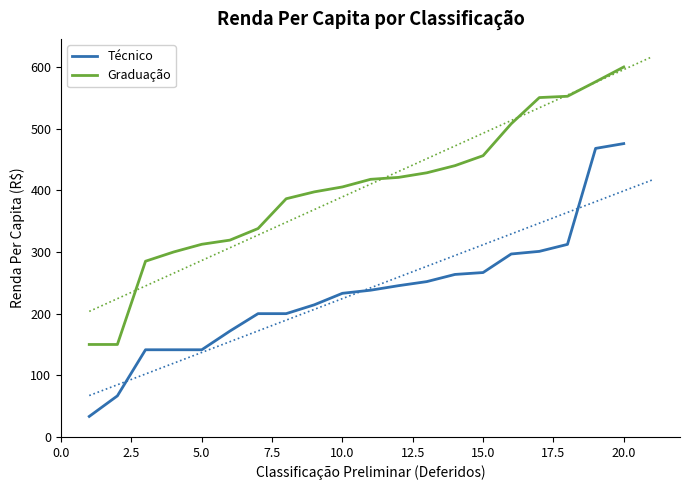

What is the greatest value displayed?

600.0